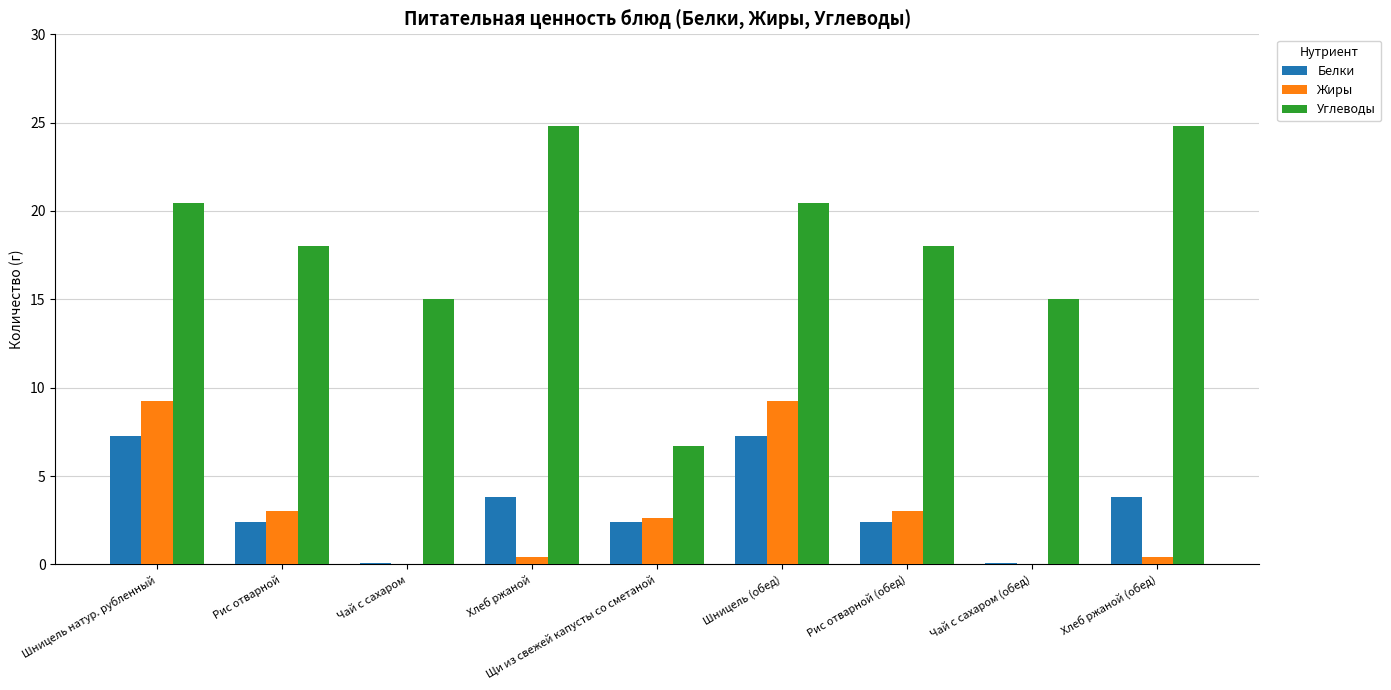

How many series are shown in this chart?

3